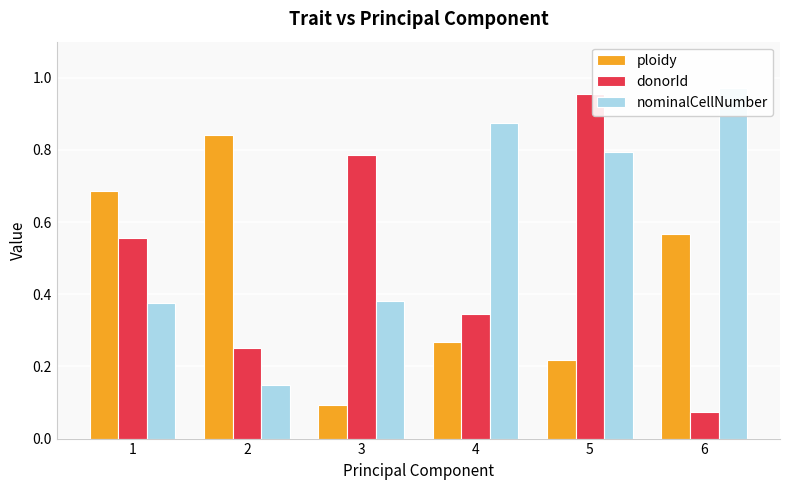

Reading right to left, transcribe all the data shown in this chart.

ploidy: 0.6	0.2	0.3	0.1	0.8	0.7
donorId: 0.1	1.0	0.3	0.8	0.3	0.6
nominalCellNumber: 1.0	0.8	0.9	0.4	0.1	0.4